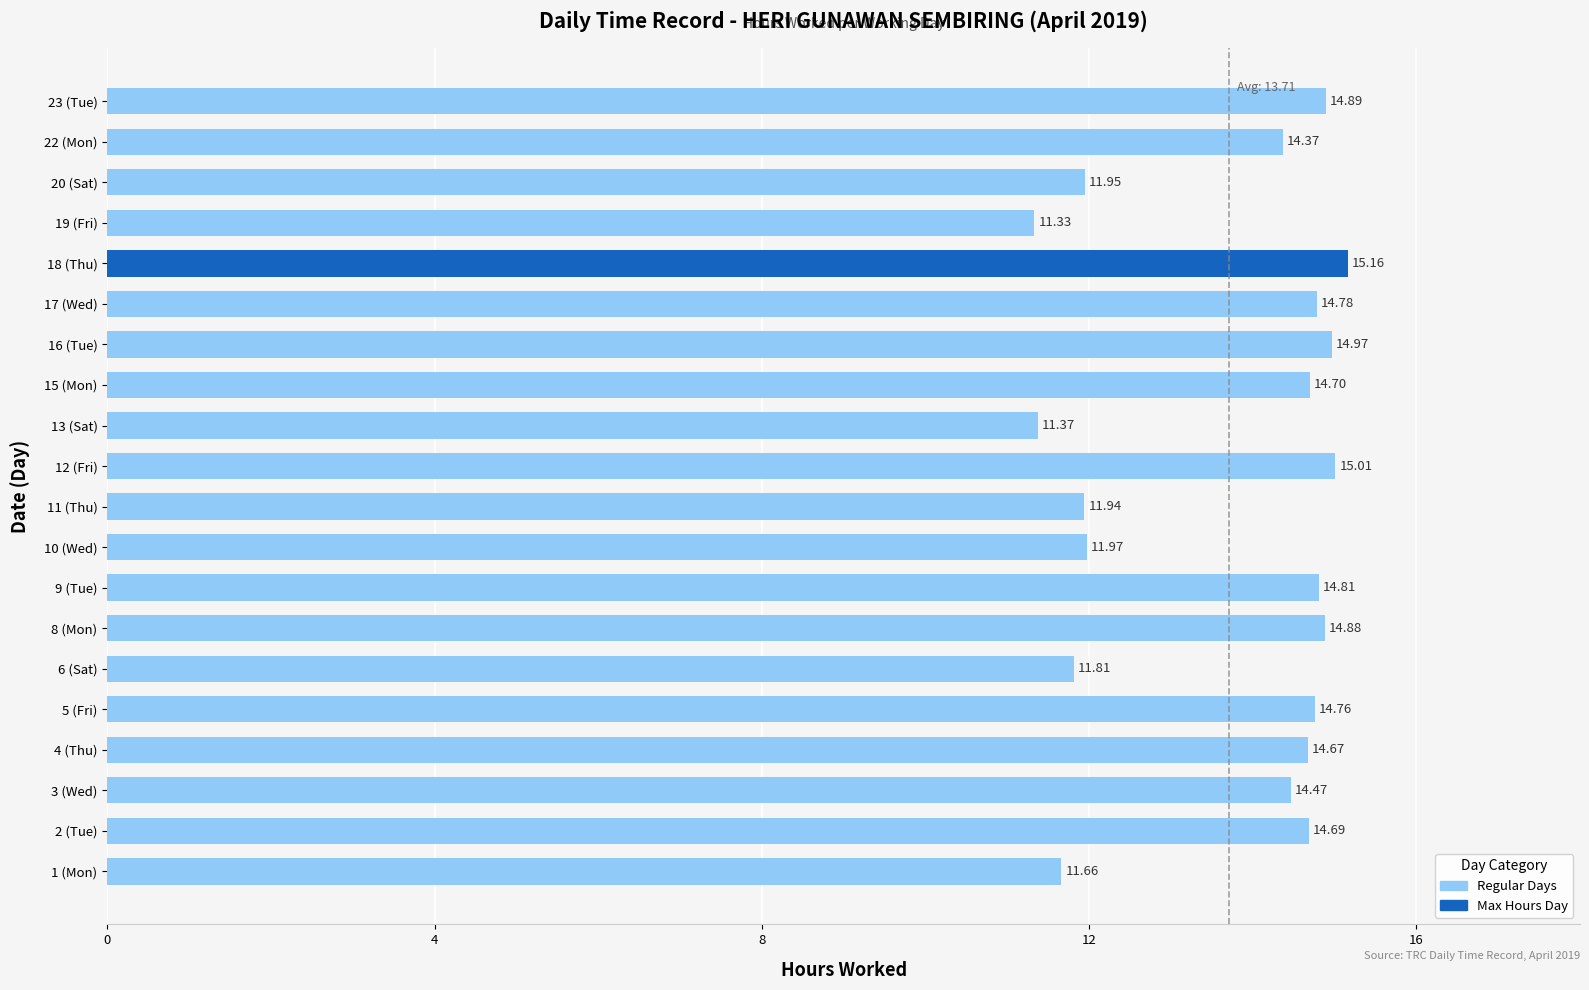

Reading left to right, extract all data points from this chart.

11.7	14.7	14.5	14.7	14.8	11.8	14.9	14.8	12.0	11.9	15.0	11.4	14.7	15.0	14.8	15.2	11.3	11.9	14.4	14.9